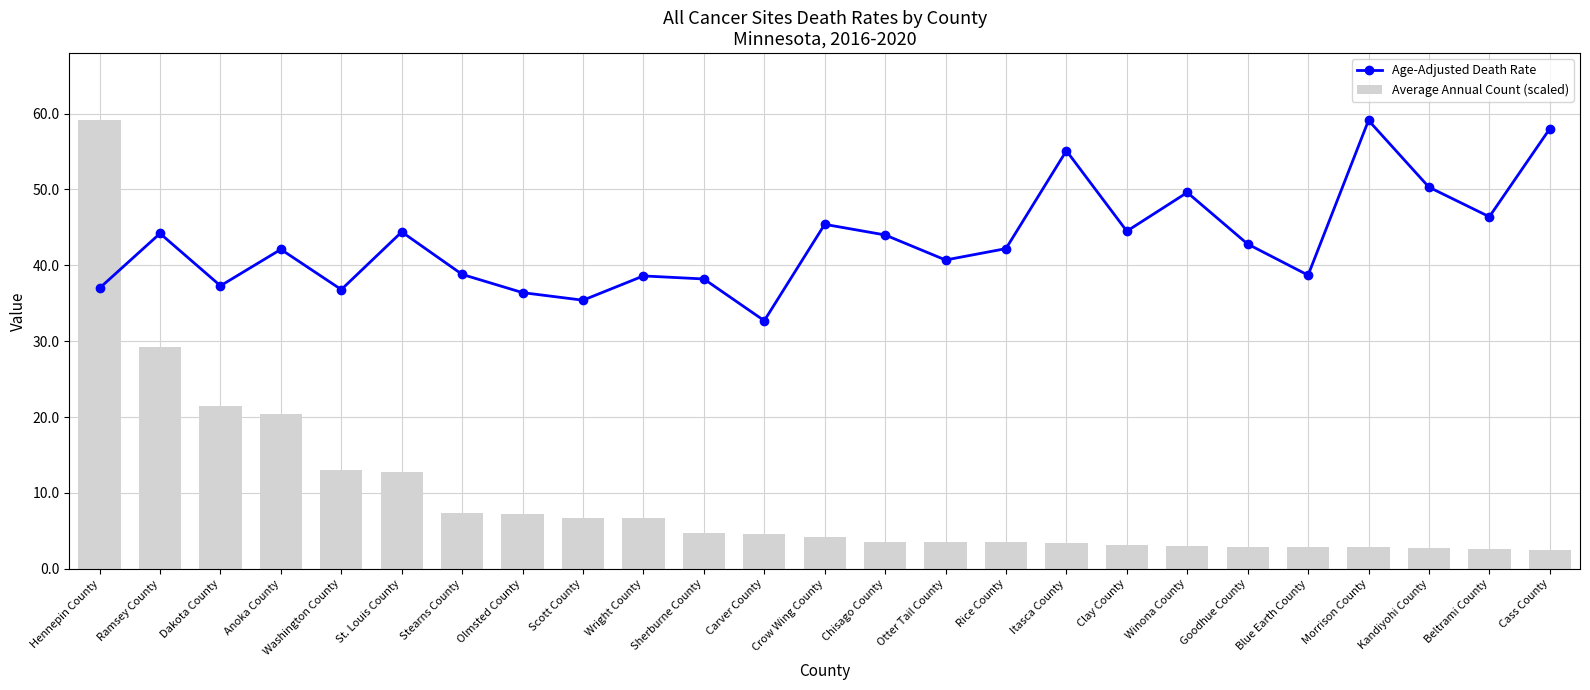

How many categories are shown in the chart?

25